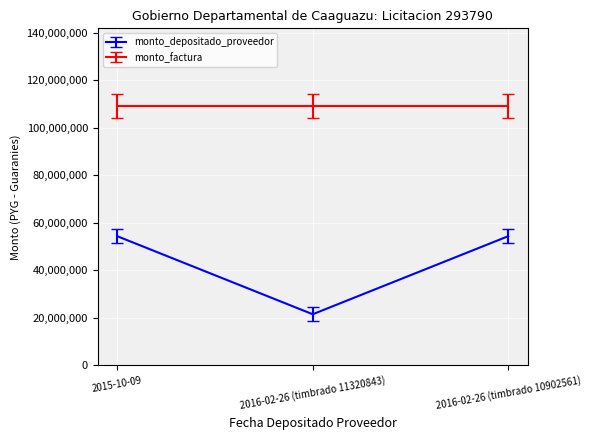

How many distinct data groups are displayed?

2